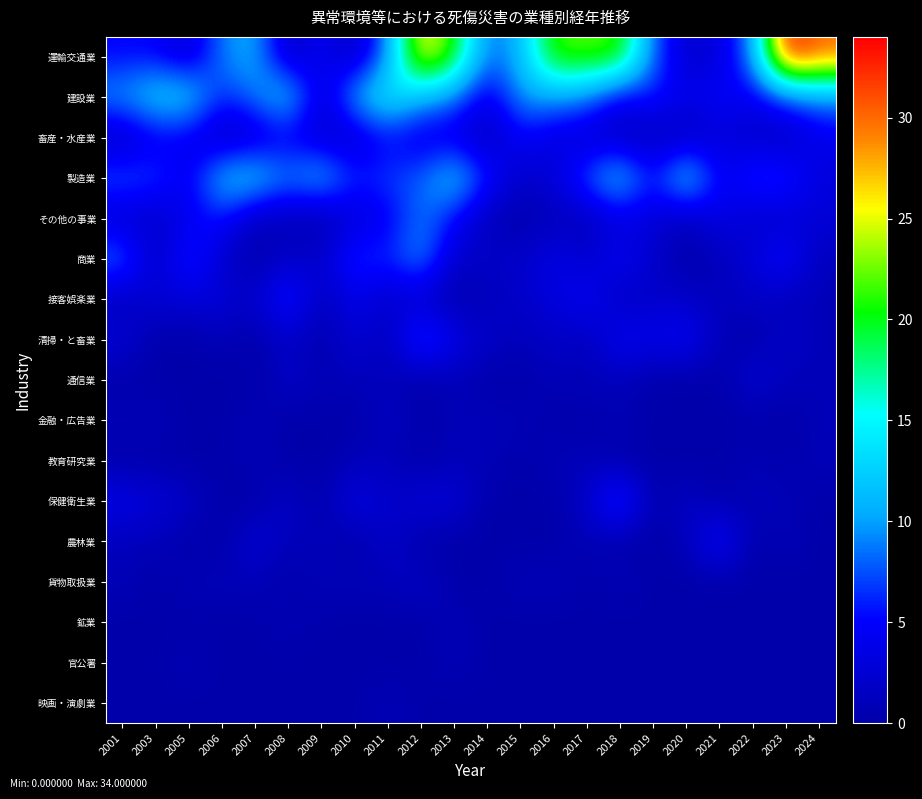

What is the maximum value shown in the chart?

34